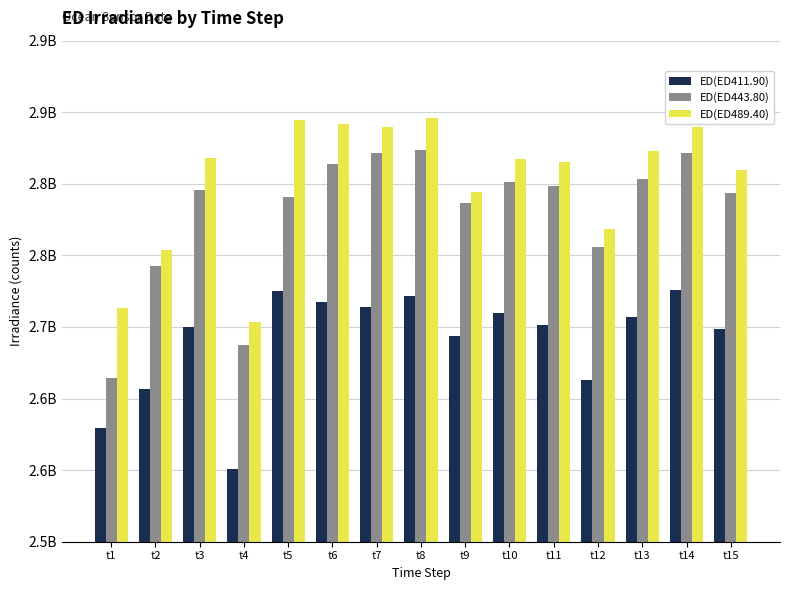

The value of ED(ED411.90) at t10 is 1.8. True or false?

False